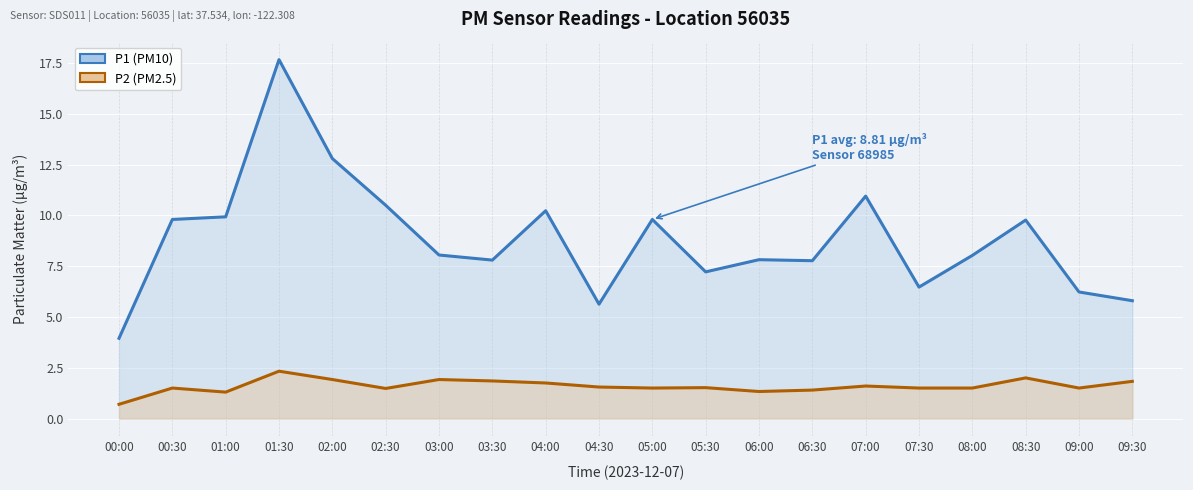

True or false: P2 and P1 cross at least once.

False